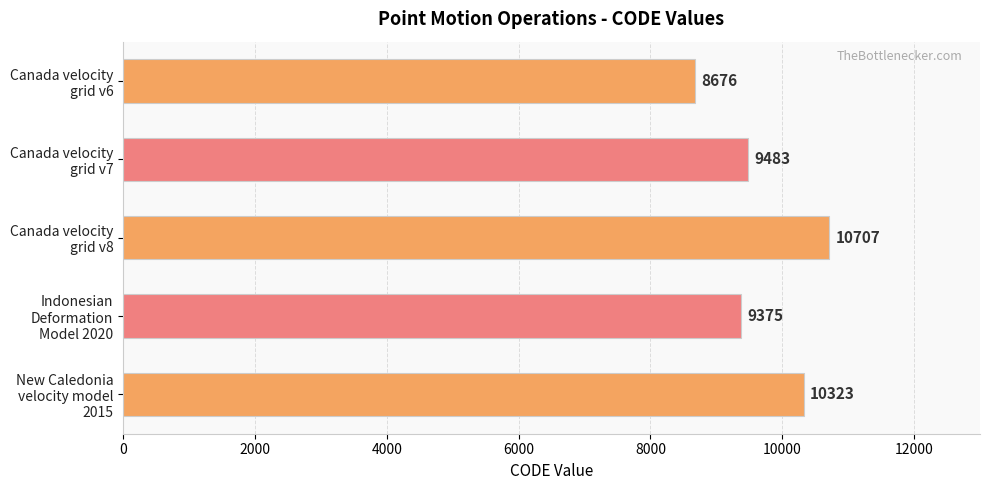

What is the sum of all values?

48564